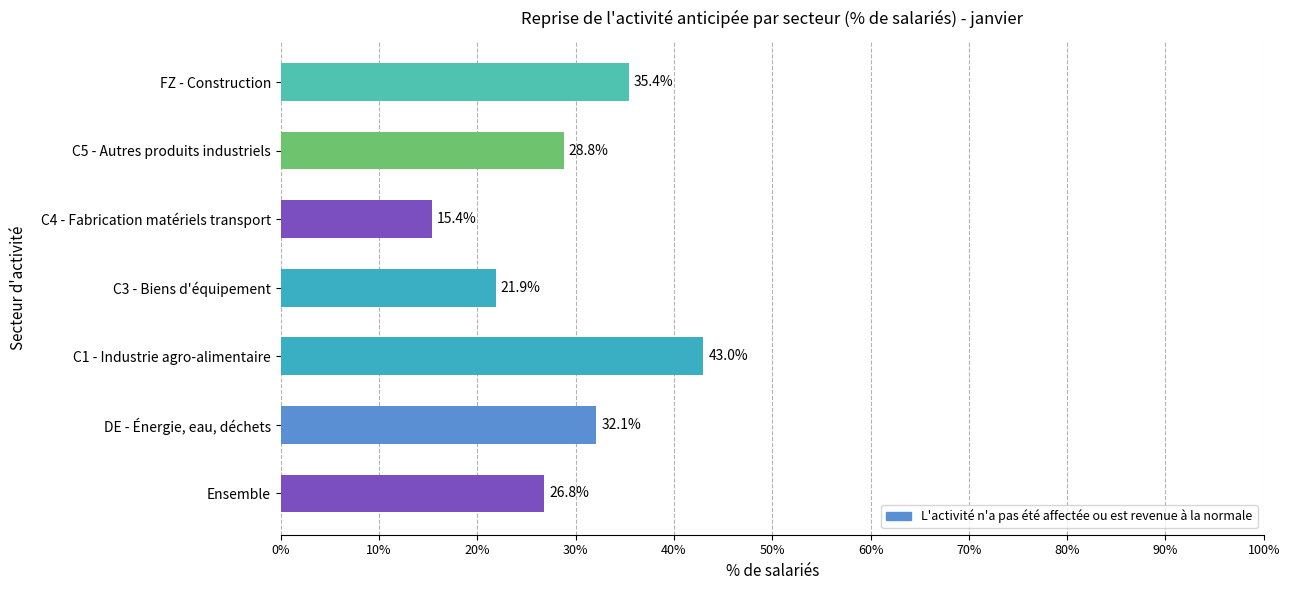

The chart shows a value of 7.0 at C5 - Autres produits industriels. True or false?

False